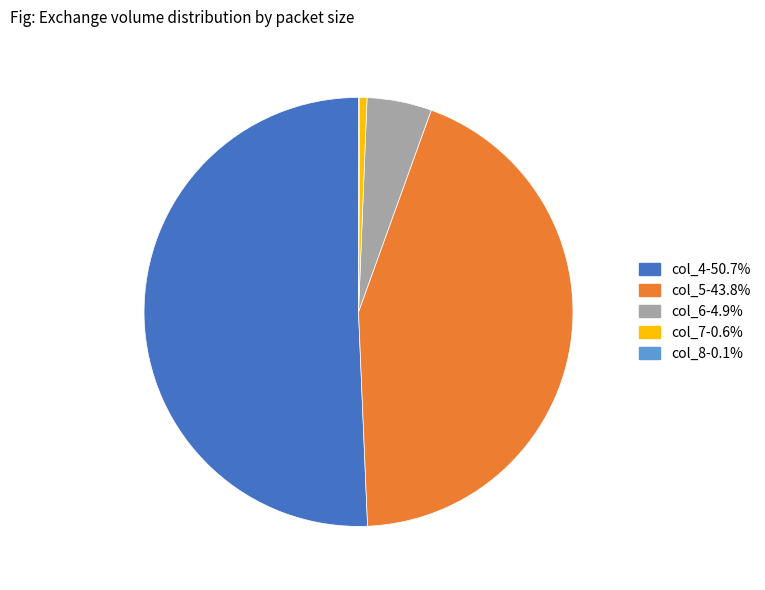

Does any single category account for the majority?

Yes